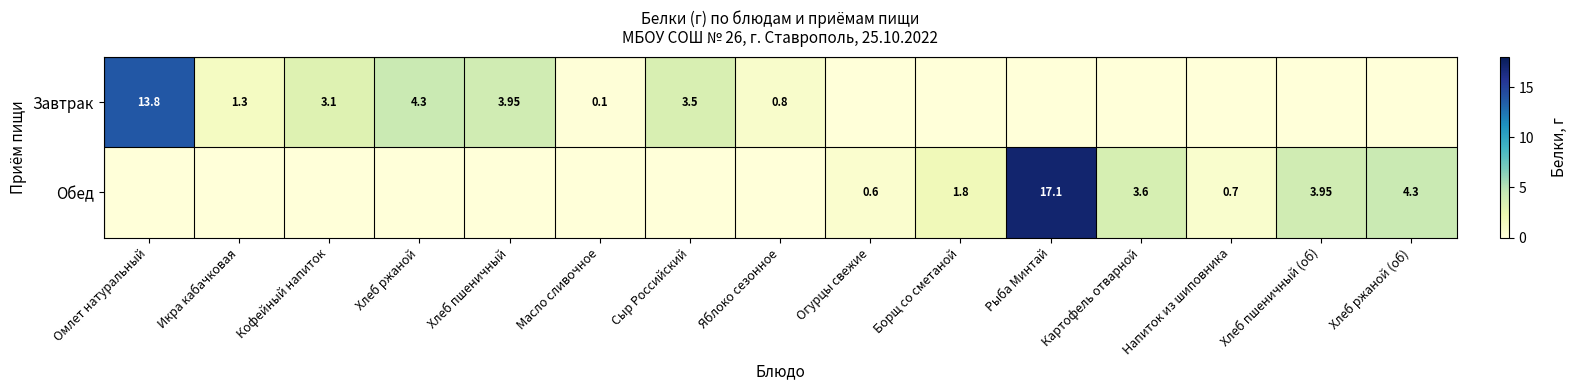

Is the value of Обед at Борщ со сметаной greater than the value of Завтрак at Икра кабачковая?

Yes